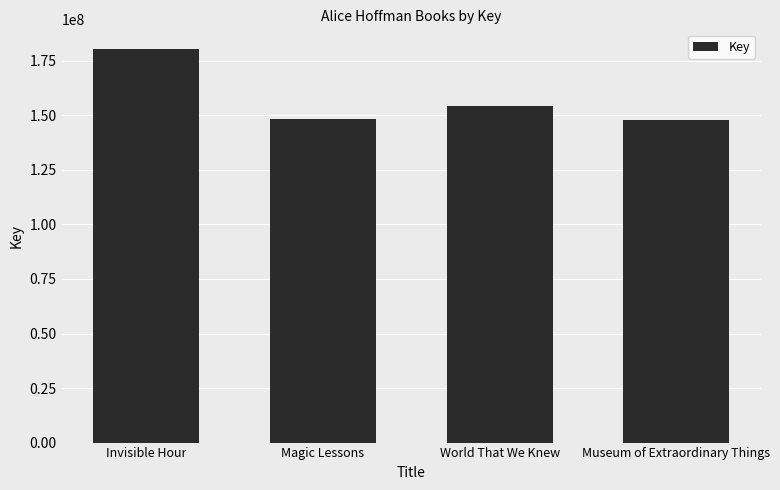

Where does the data first go above 154133850?

Invisible Hour